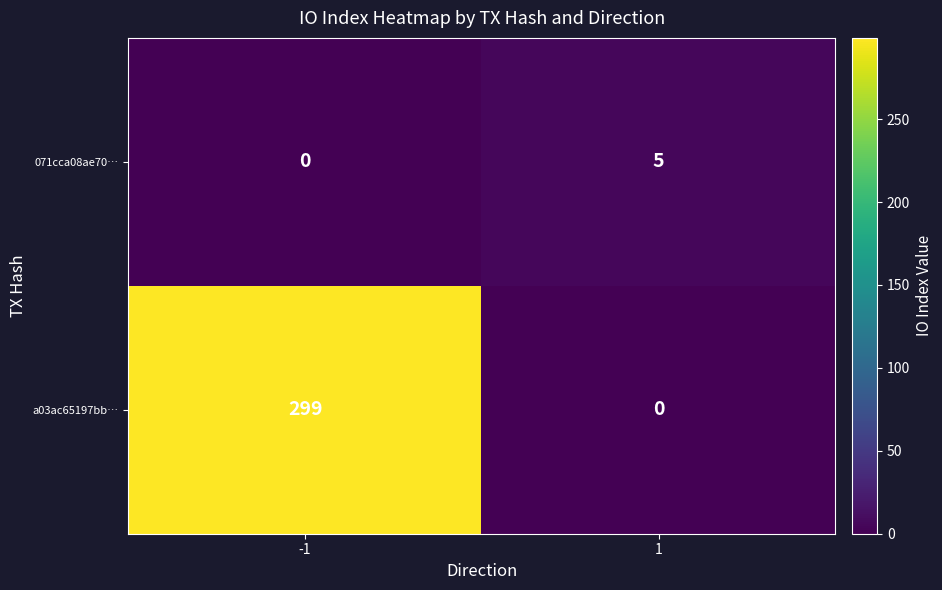

Rank the series by their average value, from lowest to highest.

071cca08ae70…, a03ac65197bb…